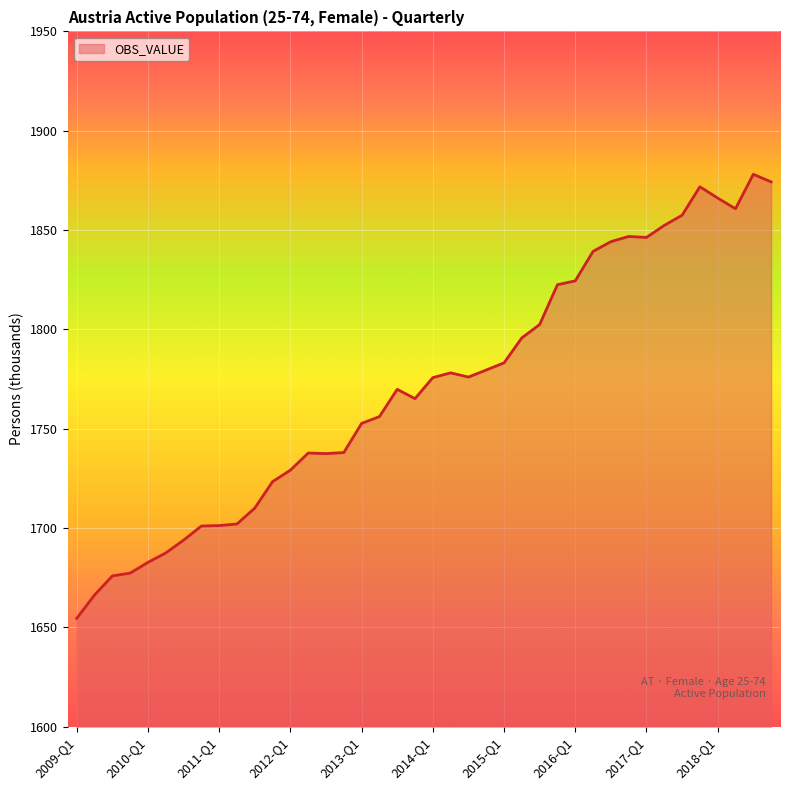

What is the minimum value shown in the chart?

1654.5